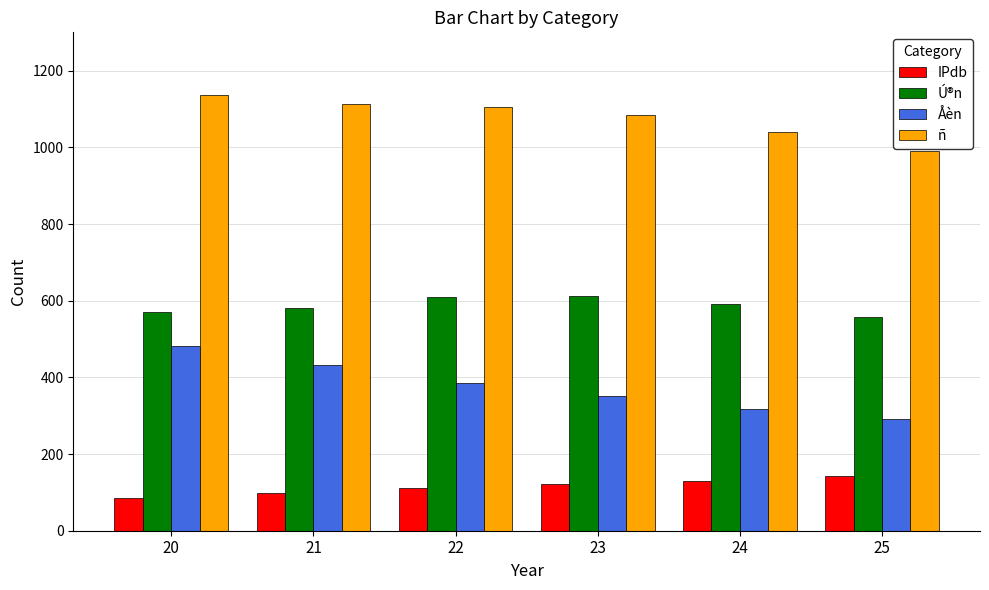

Count the number of data series in this chart.

4